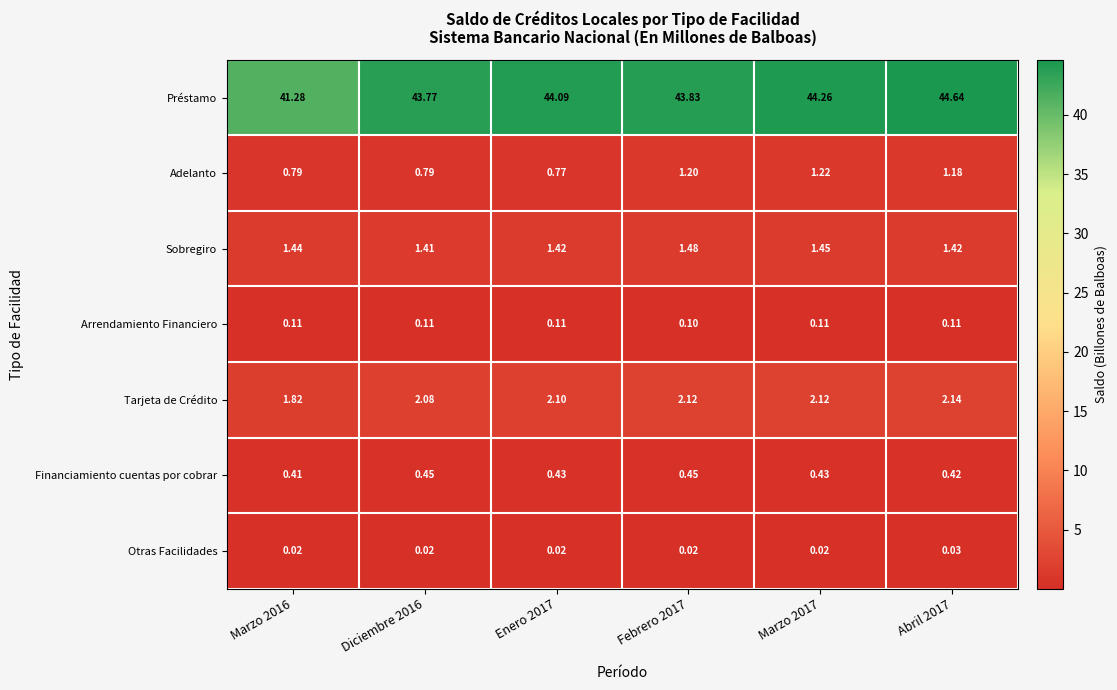

Which series changed the most between Diciembre 2016 and Enero 2017?

Préstamo